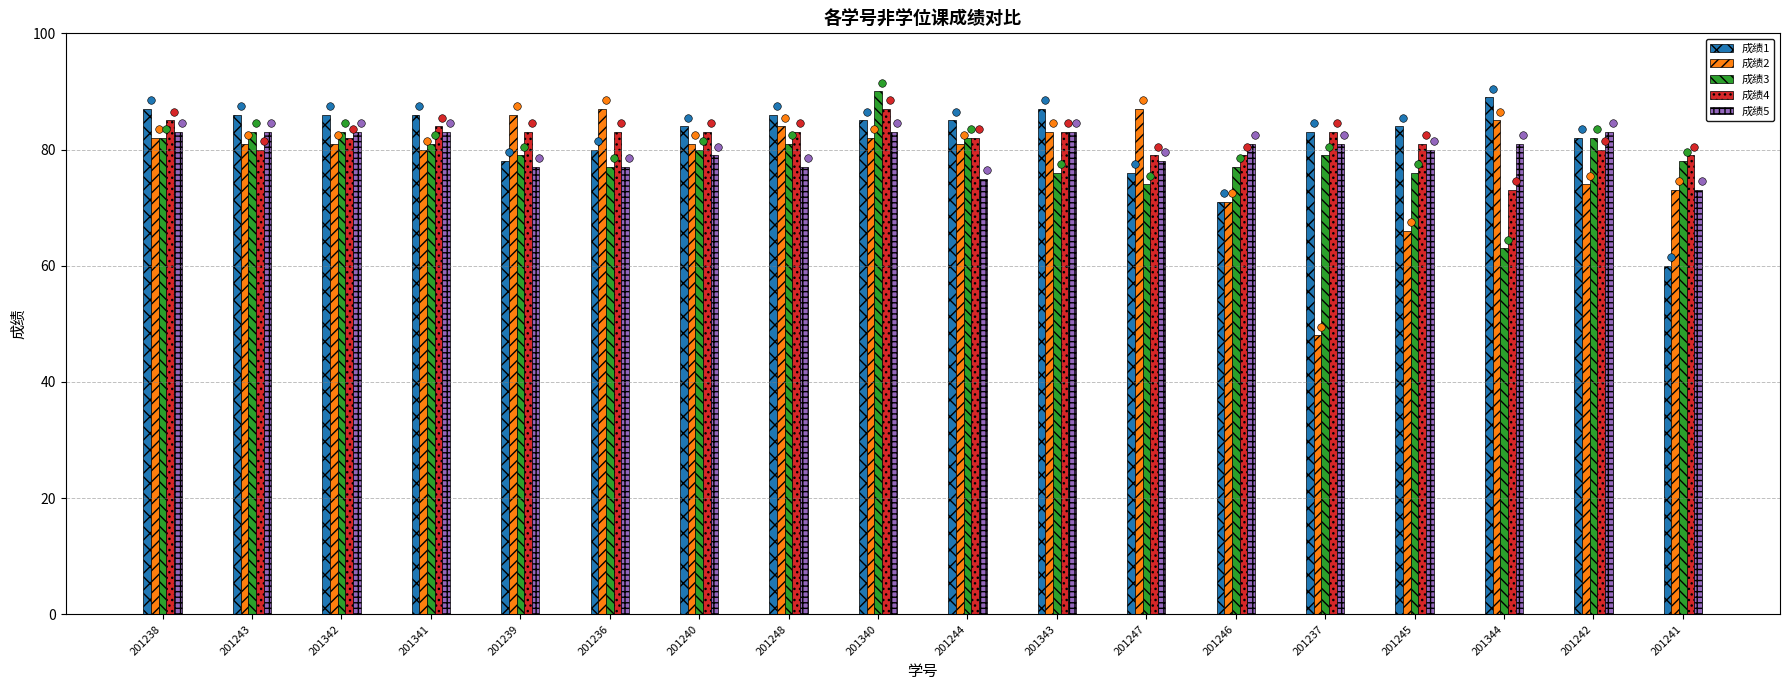

Which series contains the lowest Y value?

成绩2